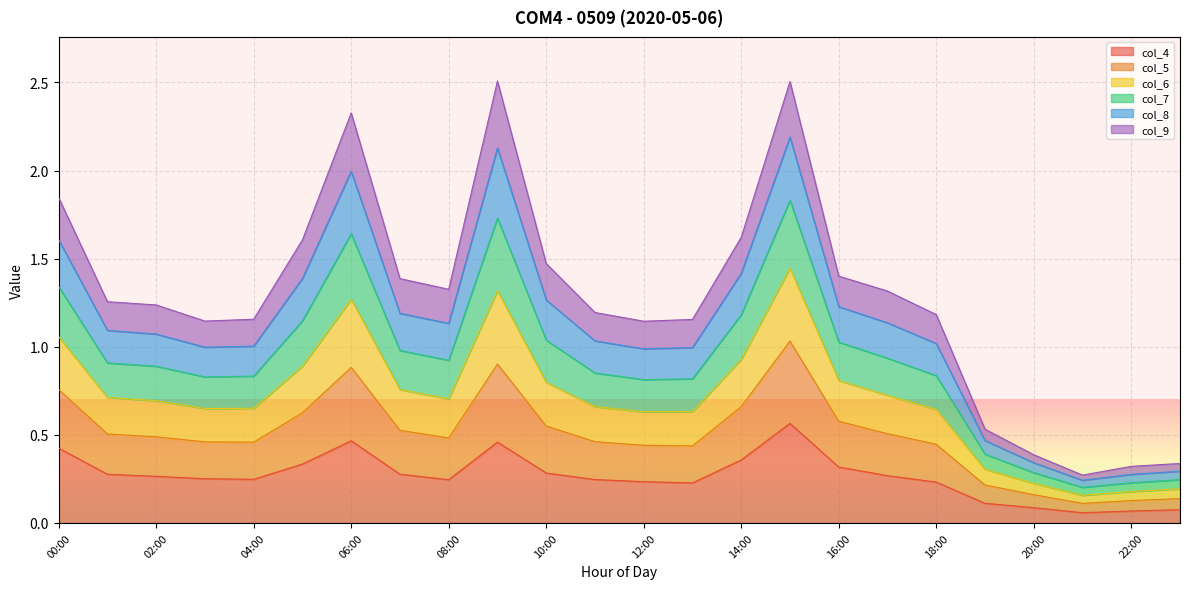

At which label does col_8 reach its minimum?

21:00